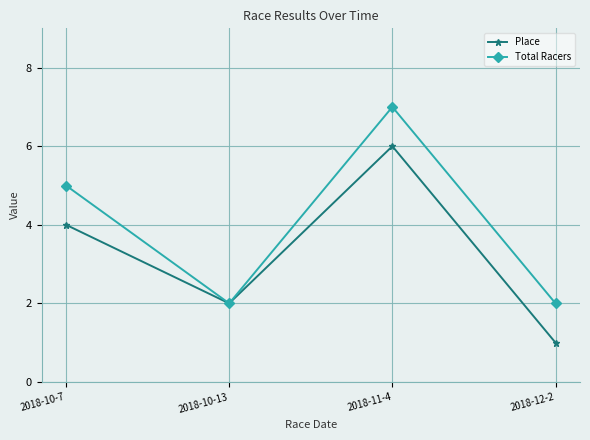

At 2018-11-4, list the series in order from smallest to largest.

Place, Total Racers